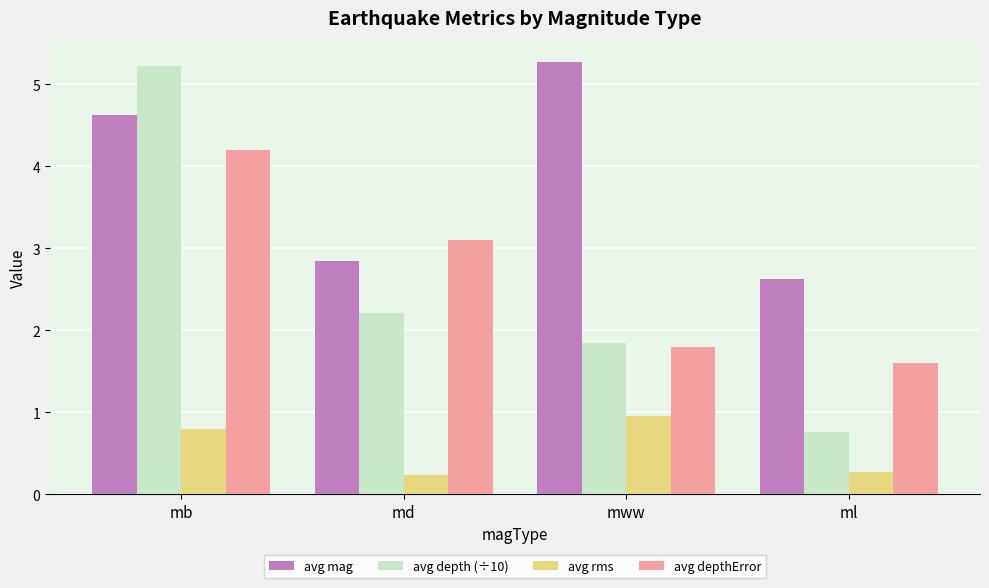

What are all the series names shown in the legend?

avg mag, avg depth (÷10), avg rms, avg depthError